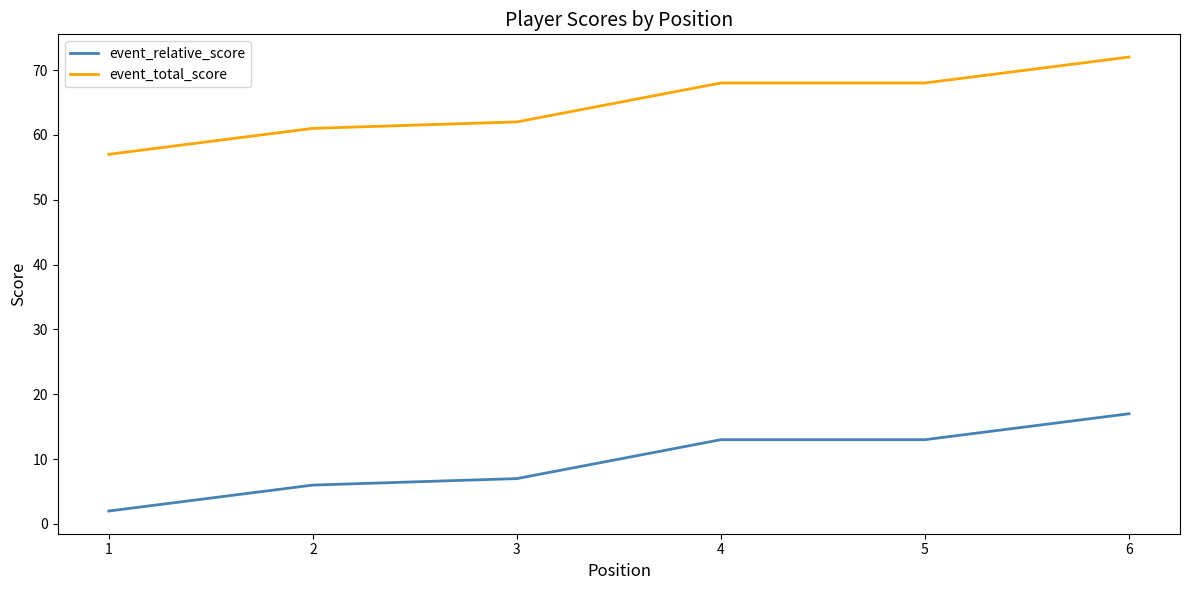

What is the highest value of the event_relative_score series?

17